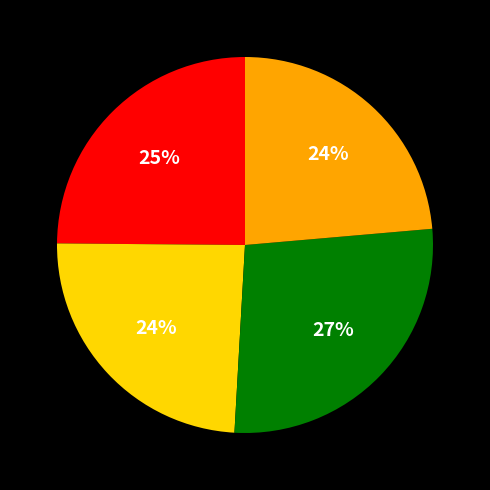

To the nearest percent, what is the average slice percentage?

25%